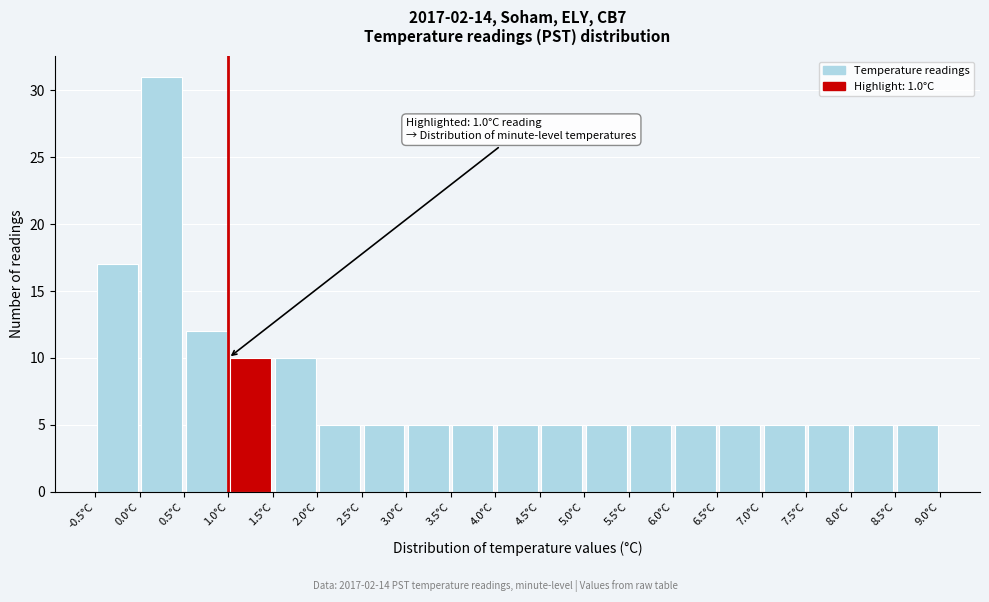

Over which range of the x-axis is the bar tallest?

0.0 to 0.5